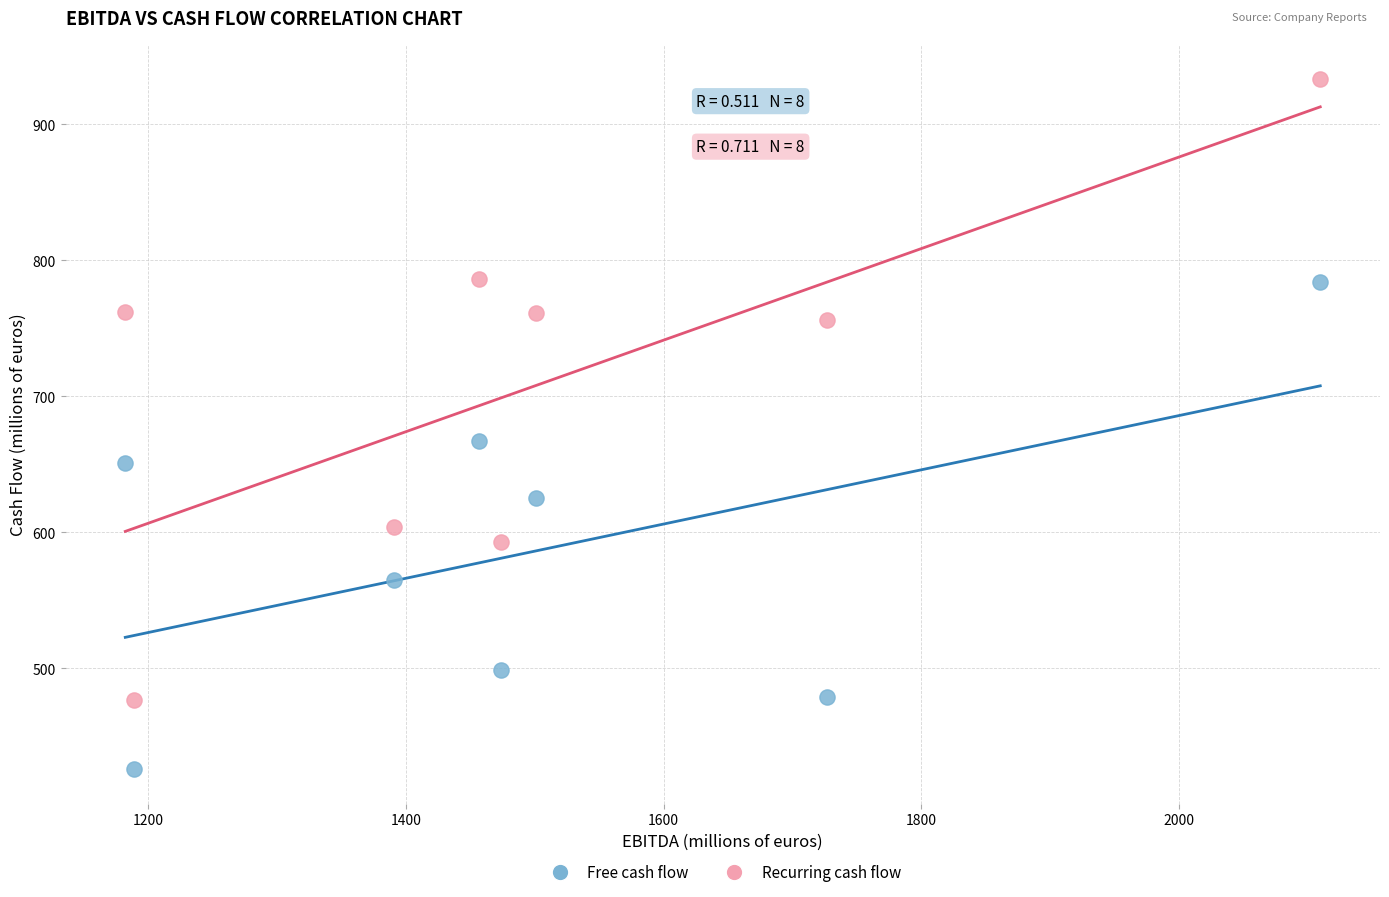

Which series reaches the maximum Y coordinate?

Recurring cash flow